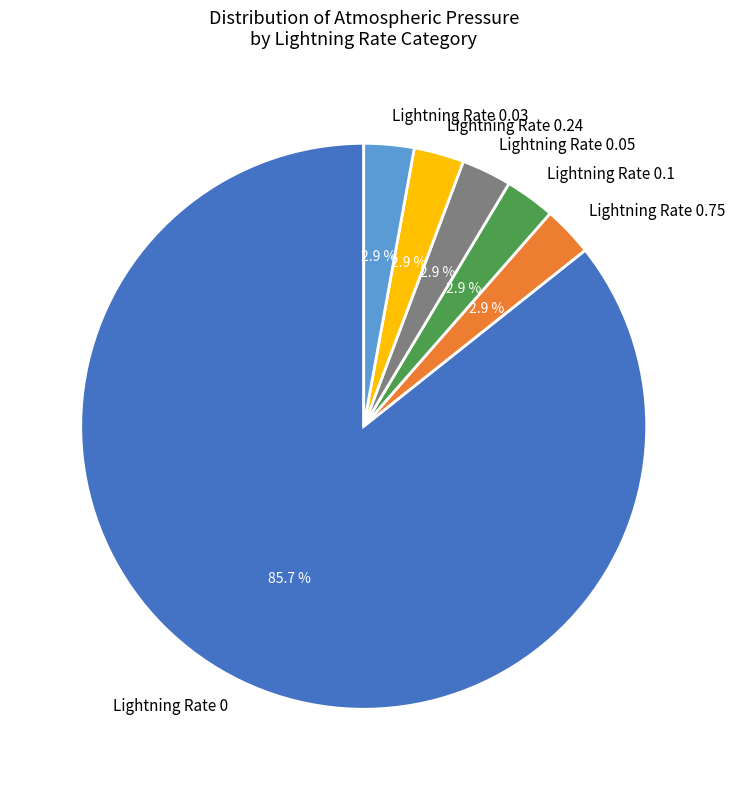

Which category has the biggest portion of the pie?

Lightning Rate 0